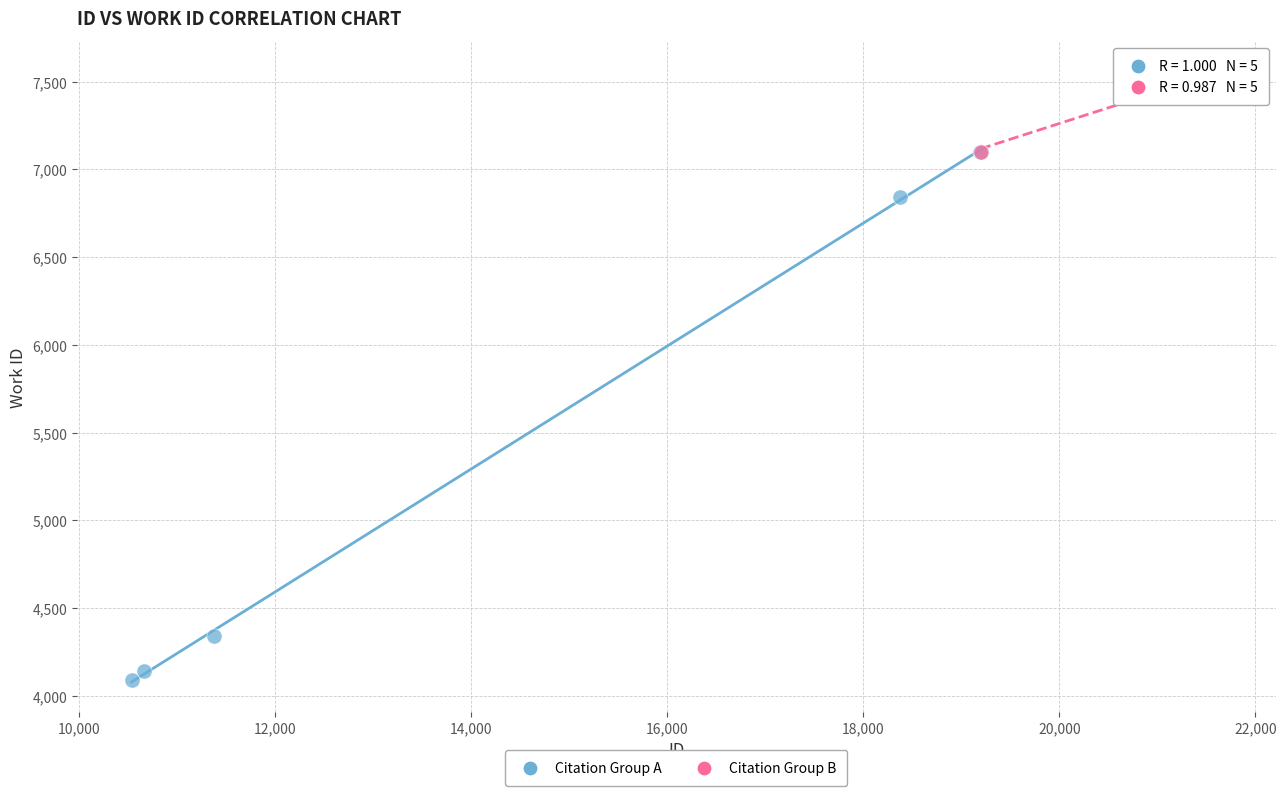

Which series reaches the minimum Y coordinate?

Citation Group A